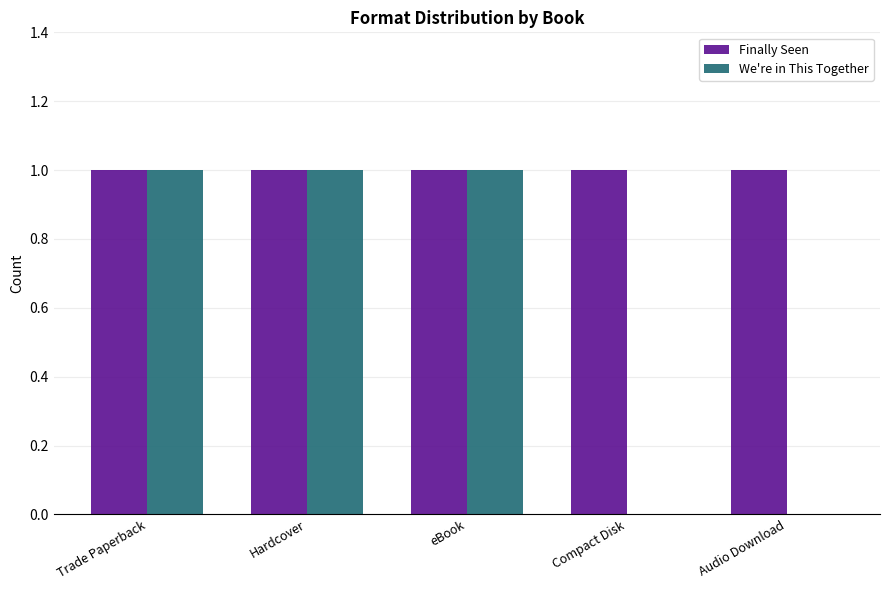

Is the value of Finally Seen at Hardcover greater than the value of We're in This Together at Audio Download?

Yes